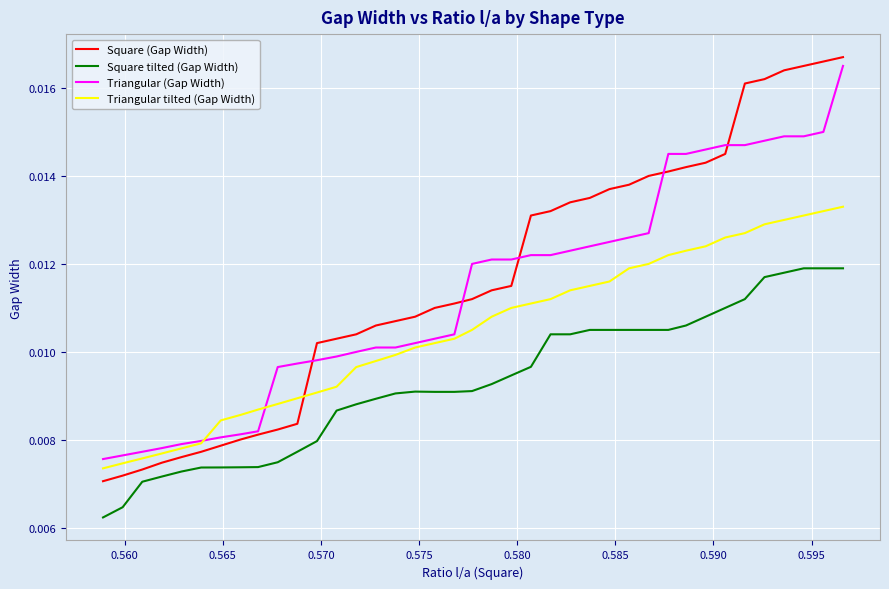

Which series has the largest range (max minus min)?

Square (Gap Width)